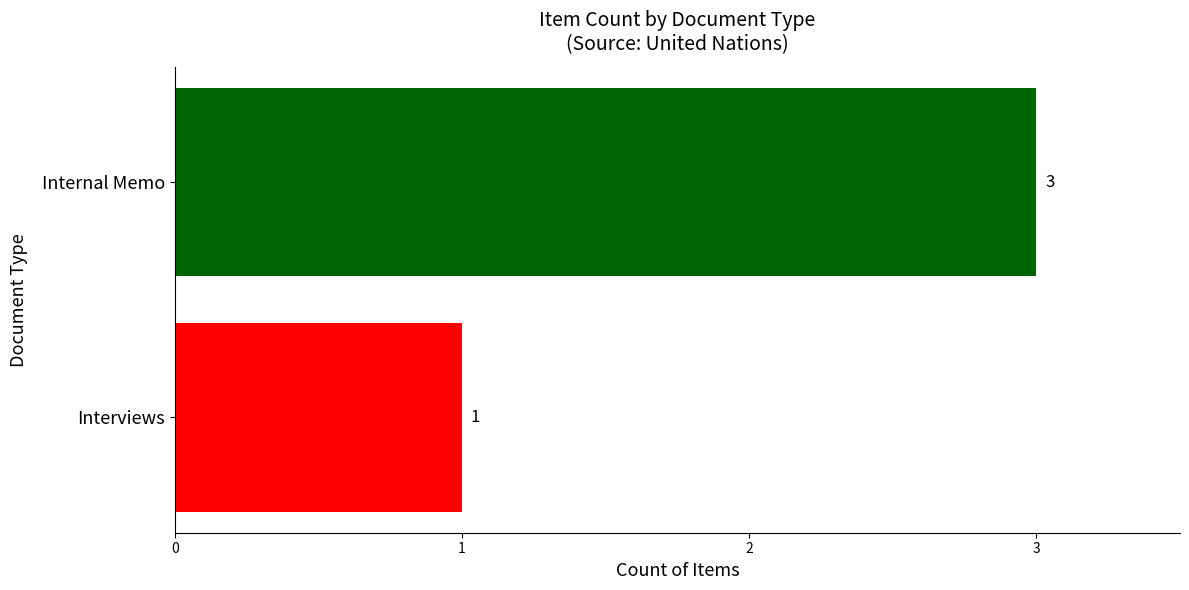

Rank the categories by value from highest to lowest.

Internal Memo, Interviews